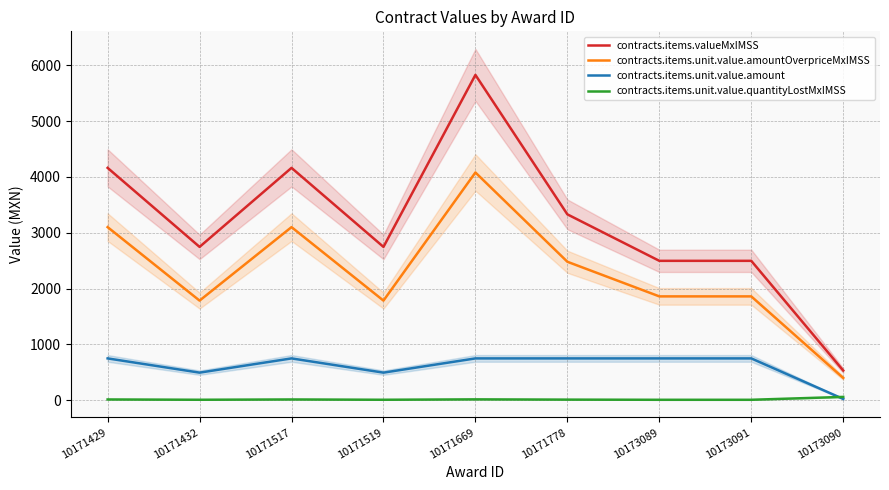

What is the maximum value shown in the chart?

5827.5